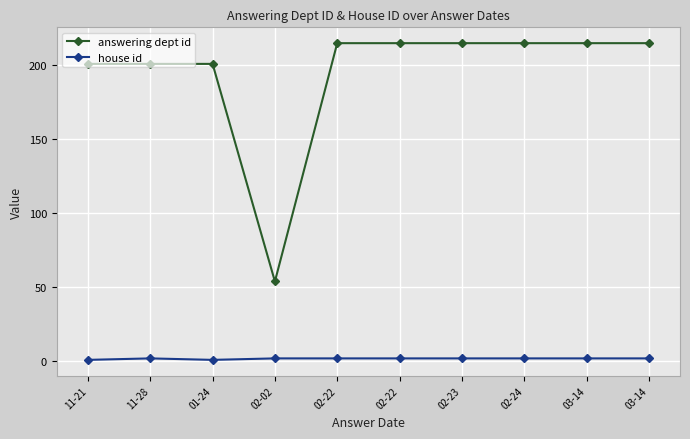

How many data points does each series have?

10